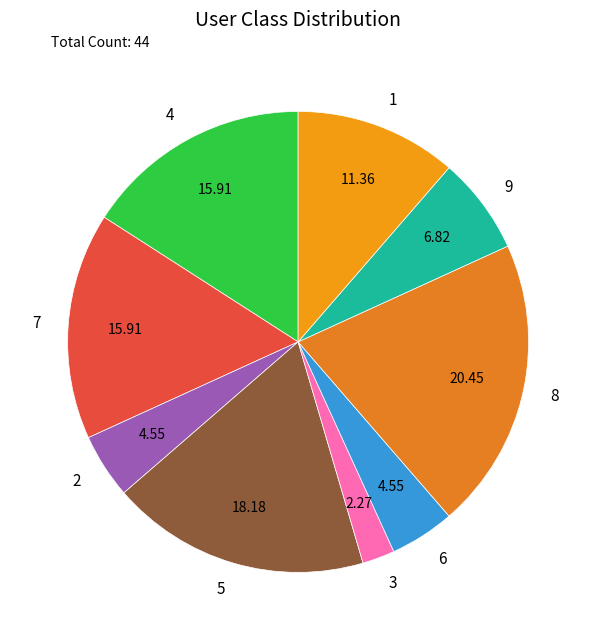

What is the ratio of the value at 4 to the value at 9?

2.3